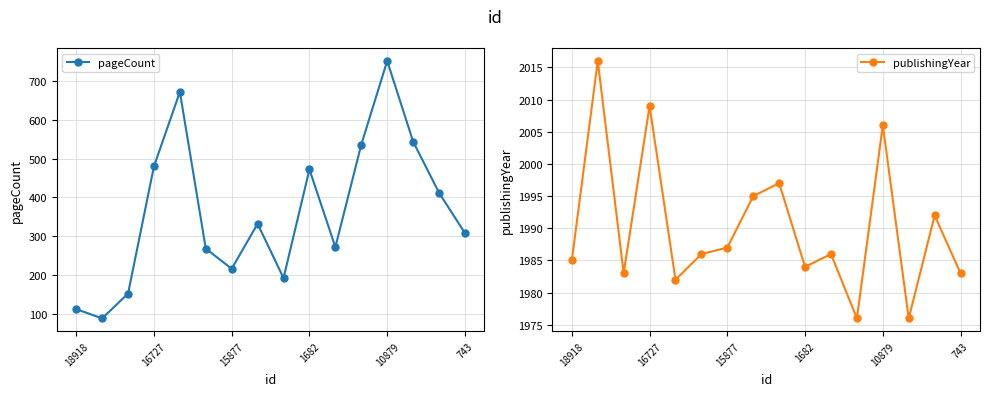

What is the highest value of the pageCount series?

752